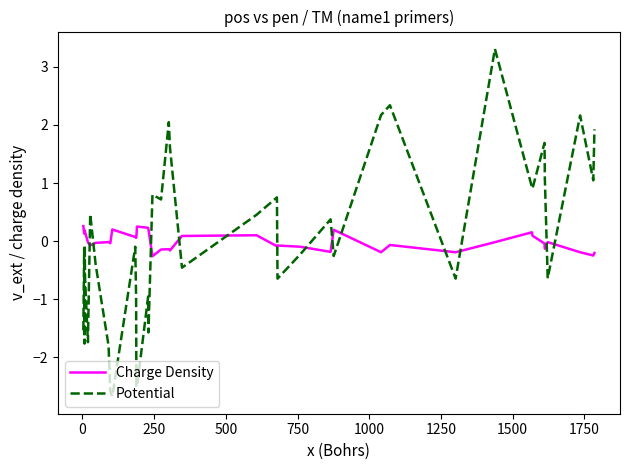

What is the maximum value for Charge Density?

0.3